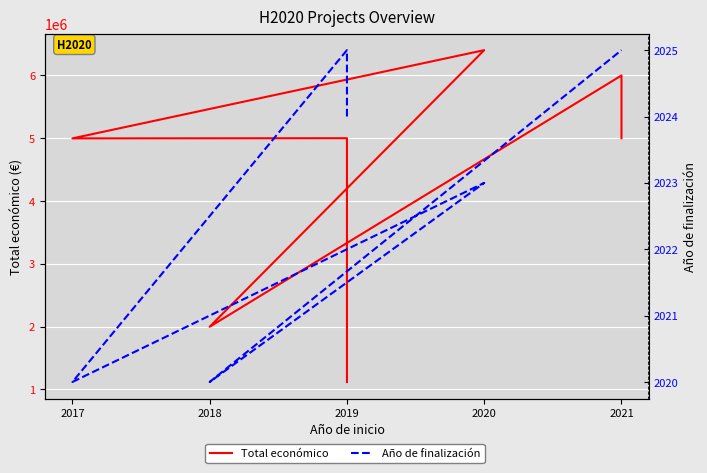

How many lines are shown in the chart?

2